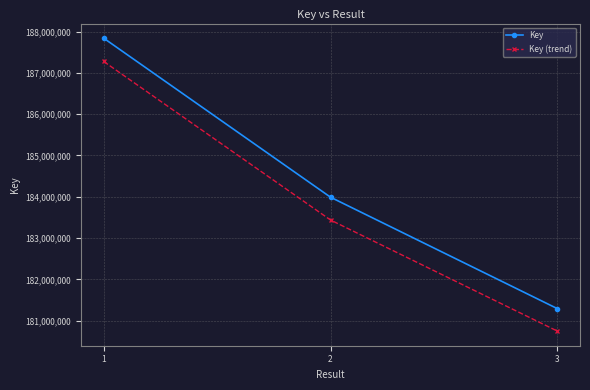

Which series has the largest range (max minus min)?

Key